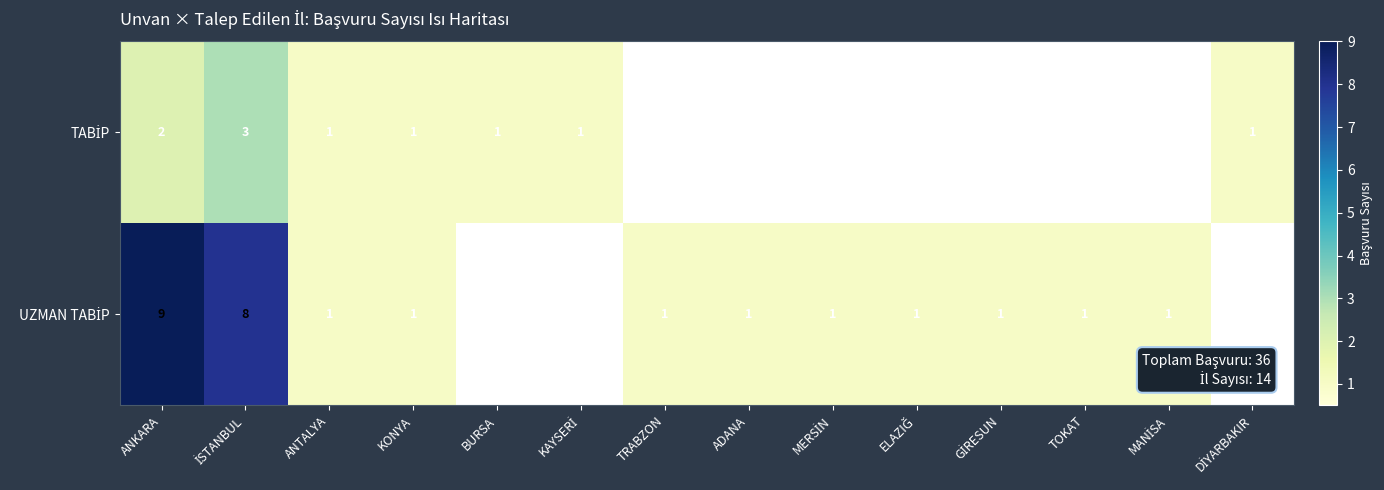

What is the difference between the highest and lowest values at ANKARA?

7